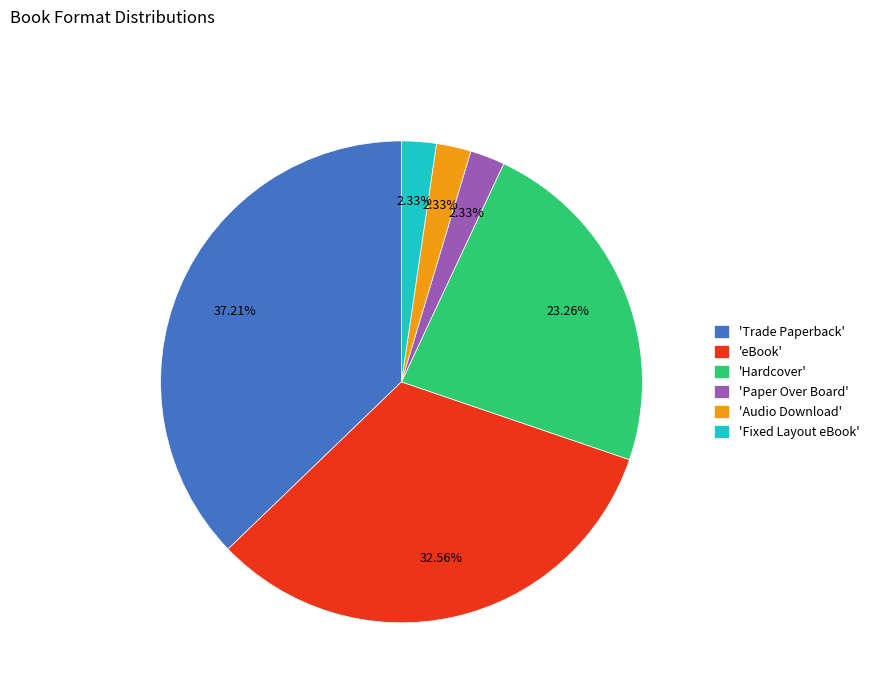

Count the number of slices in the pie.

6